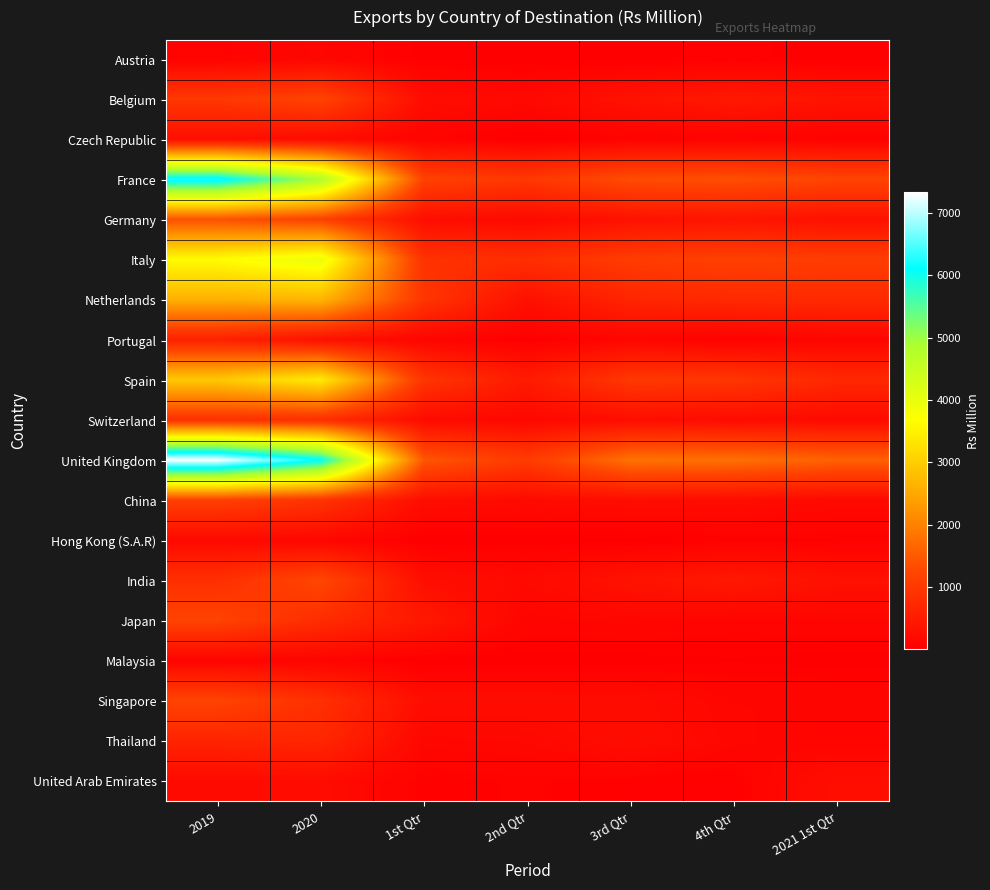

What is the total value across all series at 3rd Qtr?

8356